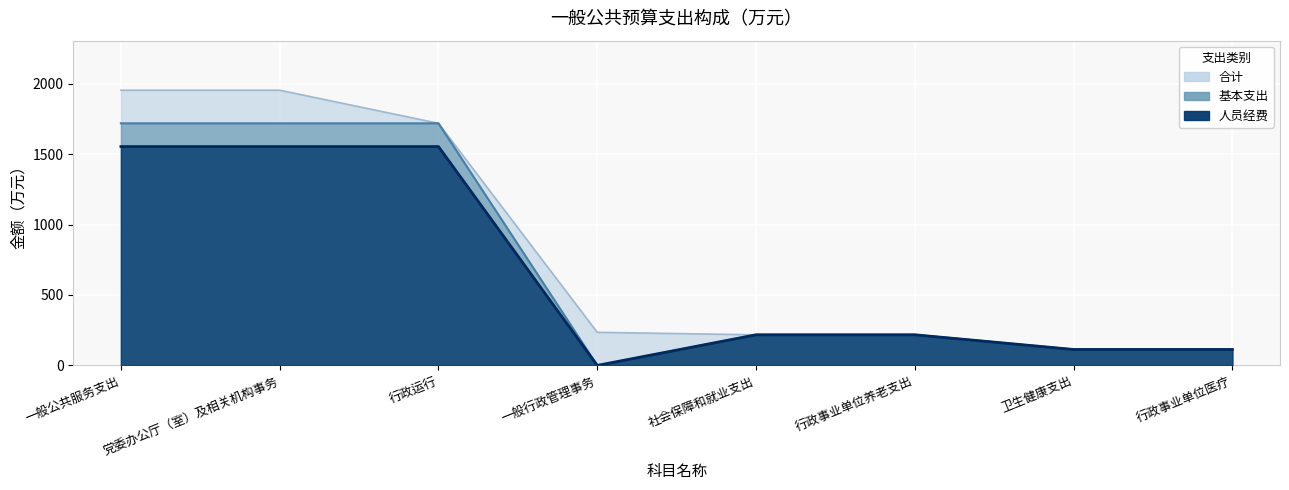

True or false: 合计 and 基本支出 cross at least once.

False